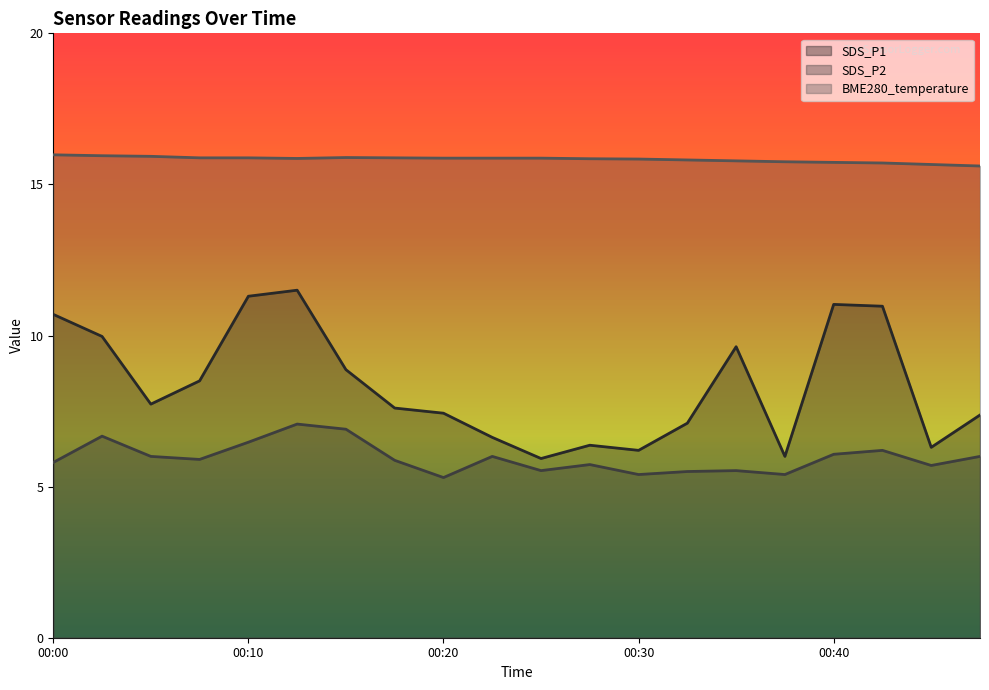

How many lines are shown in the chart?

3